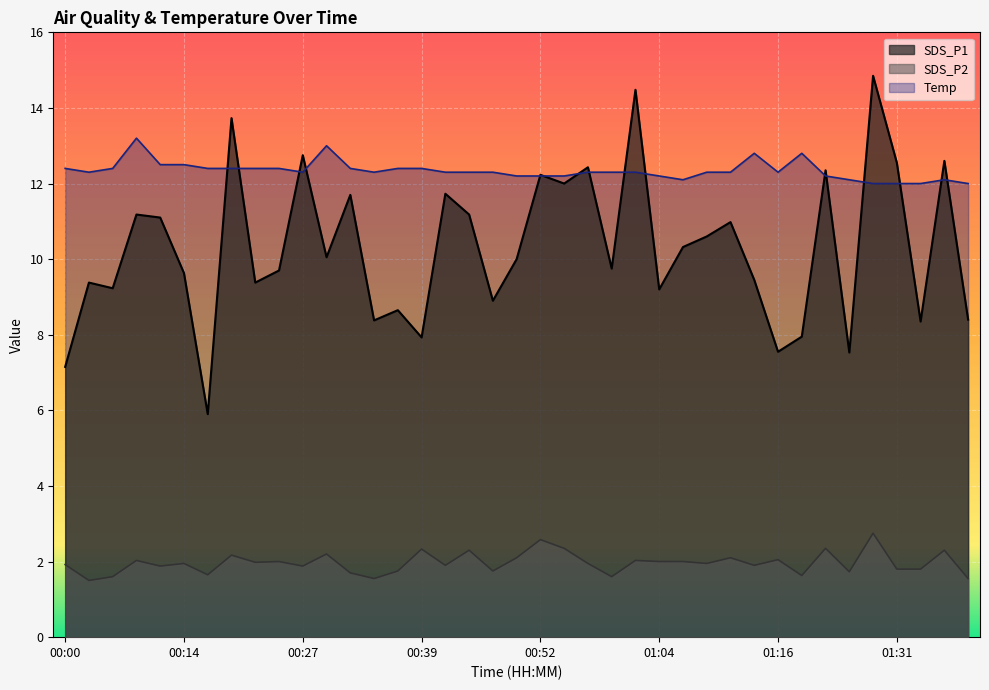

How many interior local valleys does the Temp series have?

5